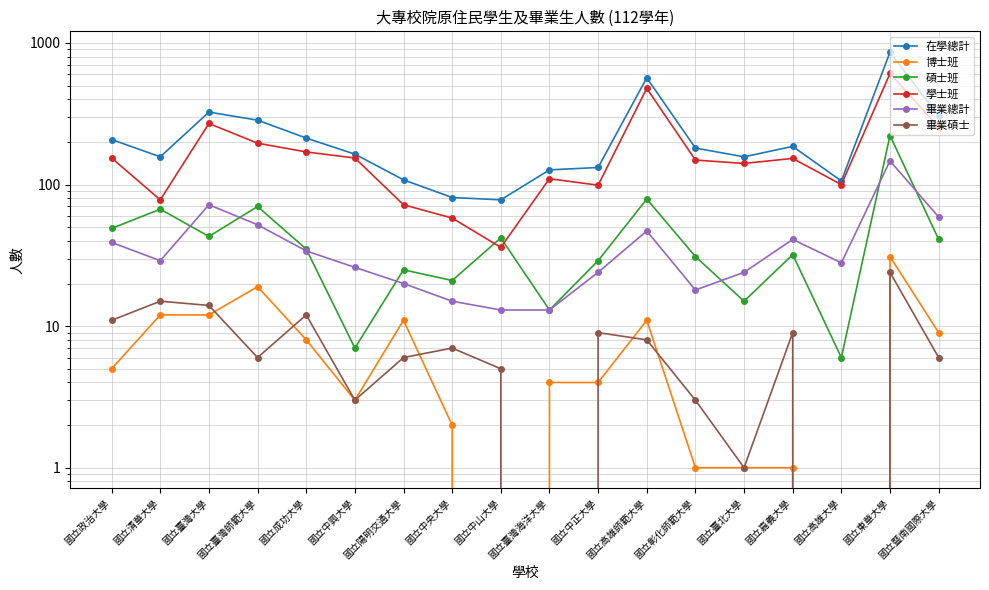

At which category does 在學總計 reach its first local peak?

國立臺灣大學